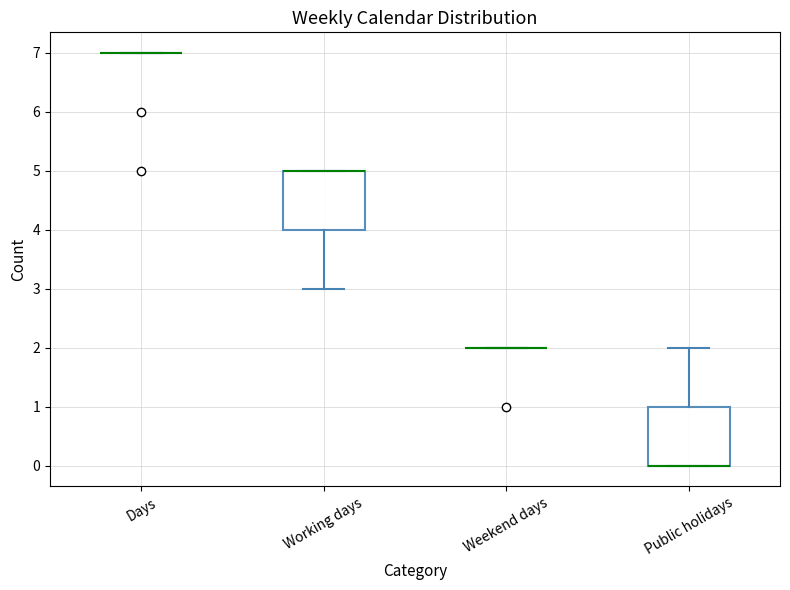

Reading left to right, read every box against the y-axis: the position of its median line, the range the box covers, and the ends of its whiskers. The values are not printed on the chart, so give them approximately, as read against the axis.

Days: box collapsed to a line at 7, whiskers 7 to 7
Working days: median 5 (drawn on the box's upper edge), box 4 to 5, whiskers 3 to 5
Weekend days: box collapsed to a line at 2, whiskers 2 to 2
Public holidays: median 0 (drawn on the box's lower edge), box 0 to 1, whiskers 0 to 2